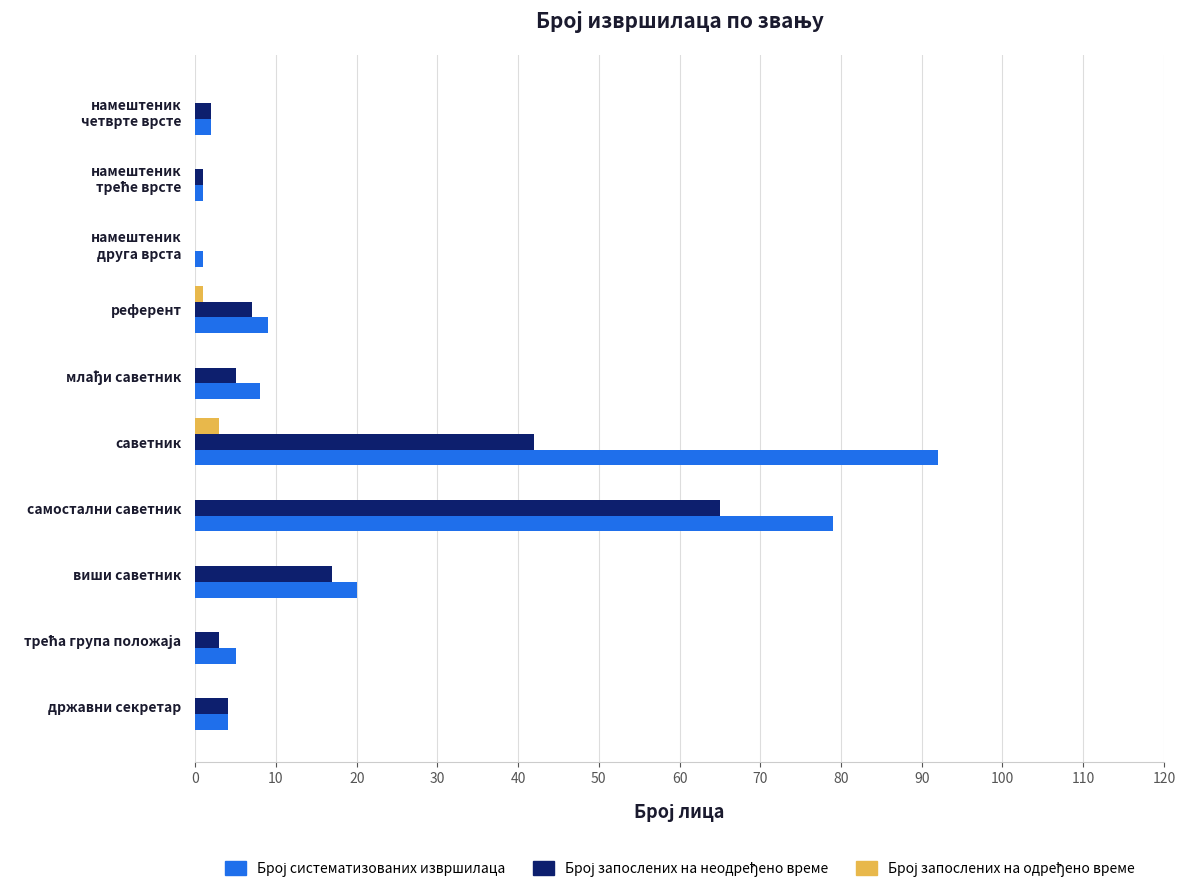

What is the maximum value shown in the chart?

92